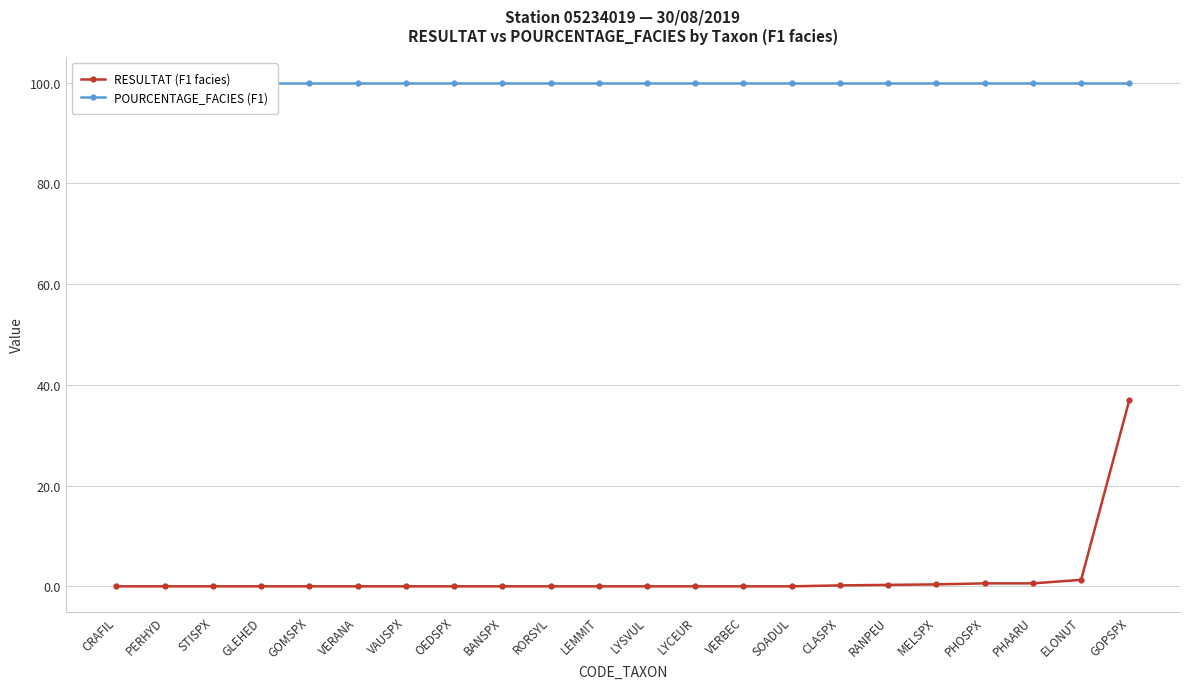

List the labels in order of RESULTAT (F1 facies) value, largest first.

GOPSPX, ELONUT, PHOSPX, PHAARU, MELSPX, RANPEU, CLASPX, CRAFIL, PERHYD, STISPX, GLEHED, GOMSPX, VERANA, VAUSPX, OEDSPX, BANSPX, RORSYL, LEMMIT, LYSVUL, LYCEUR, VERBEC, SOADUL